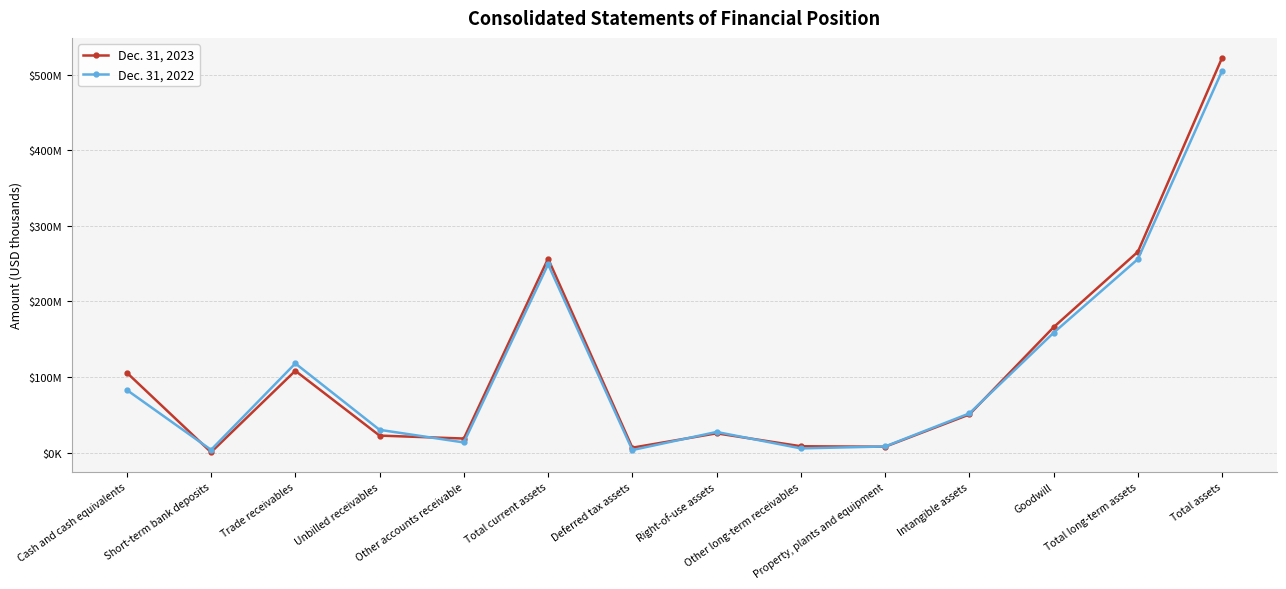

Is it true that Dec. 31, 2023 equals 522406 at Total assets?

True